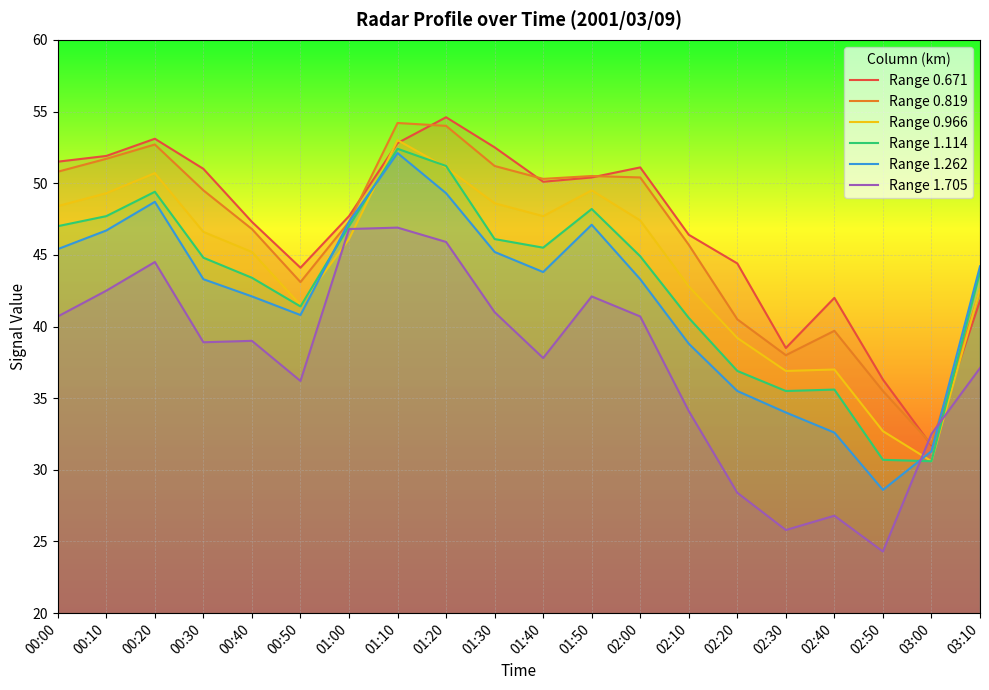

Which has a higher value, 01:00 or 00:40?

01:00